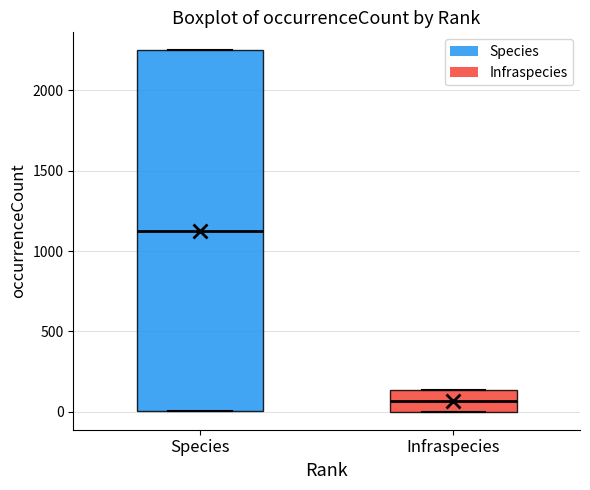

Where is the upper edge of the box for Infraspecies on the y-axis? The values are not printed on the chart, so give them approximately, as read against the axis.

150